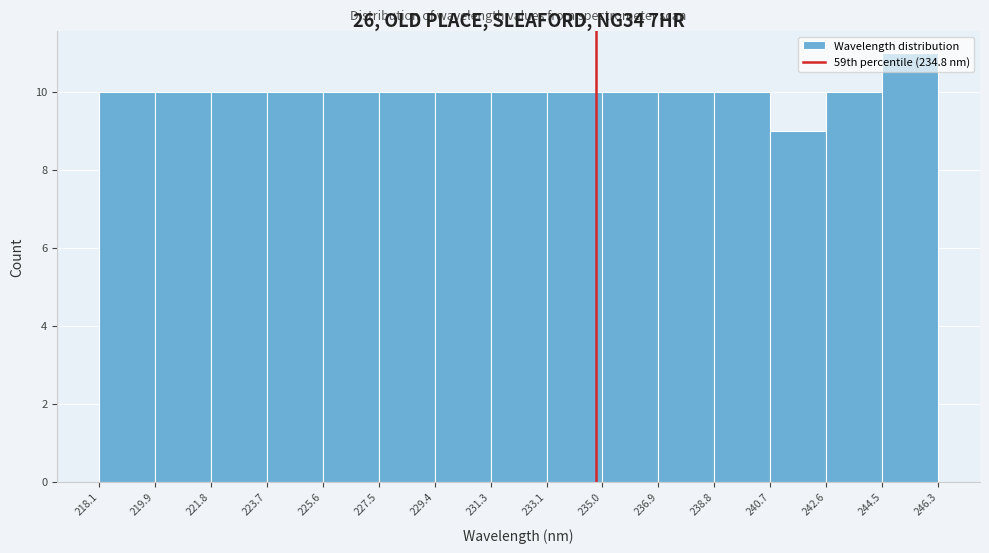

What is the height of the bar covering 231.3 to 233.1 on the x-axis? The values are not printed on the chart, so give them approximately, as read against the axis.

10